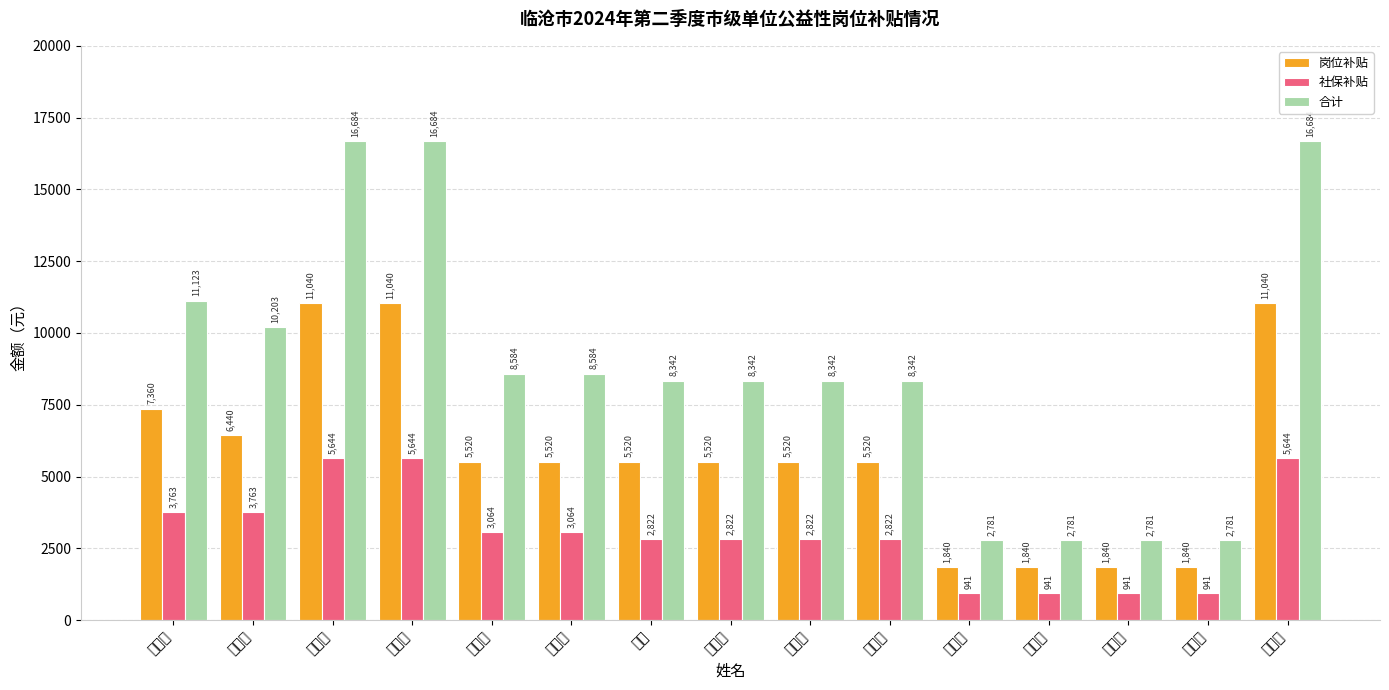

What is the sum of the 合计 values at 杨涛 and 胡新敏?

11122.8